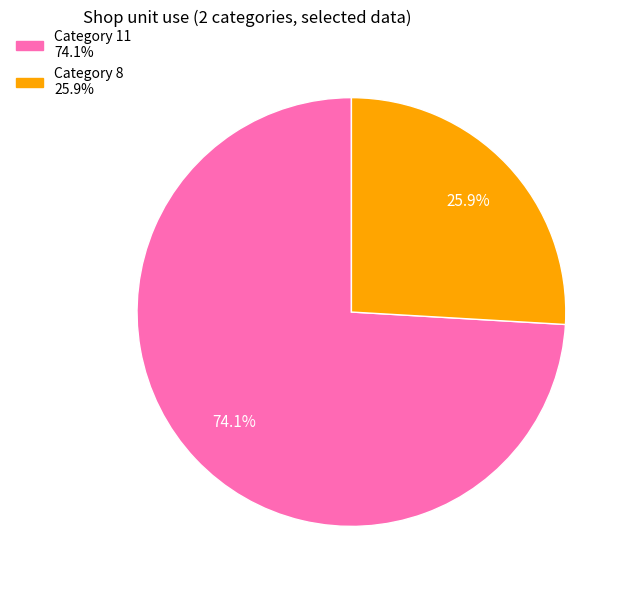

Is there any slice that represents more than half of the pie?

Yes